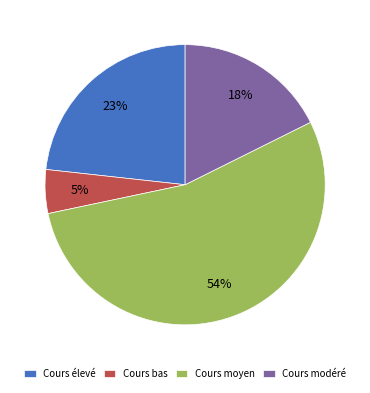

Is the sum of Cours élevé and Cours modéré greater than half?

No